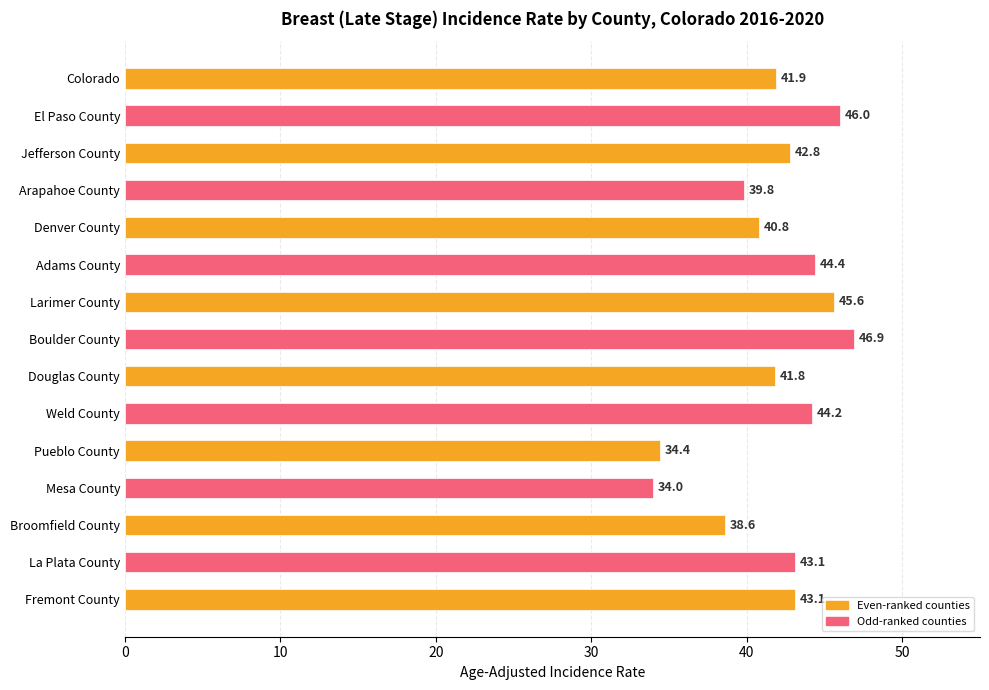

What is the difference between the second highest and minimum values?

12.0